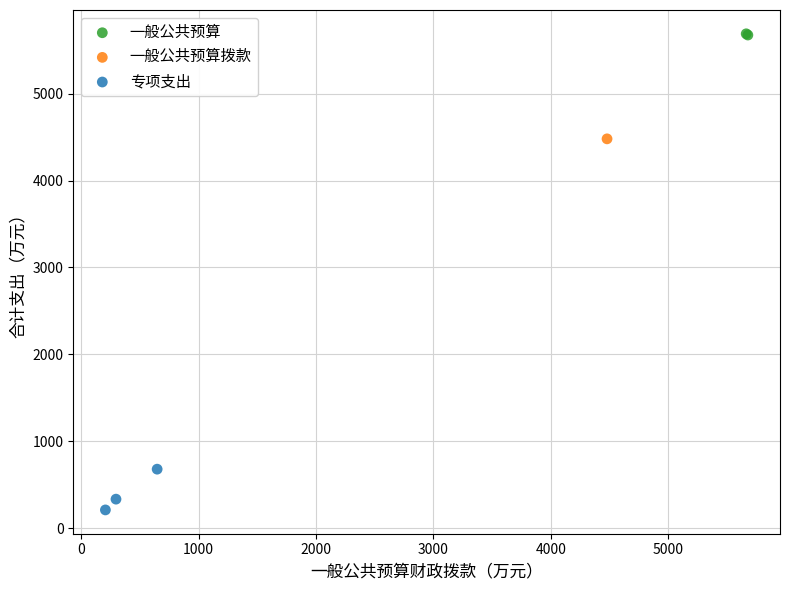

What are all the series names shown in the legend?

一般公共预算, 一般公共预算拨款, 专项支出